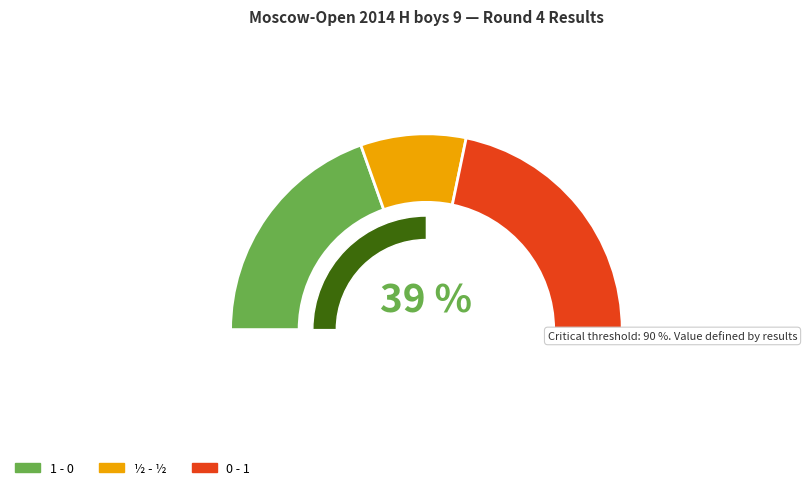

What percentage is NOT represented by ½ - ½?

82.6%